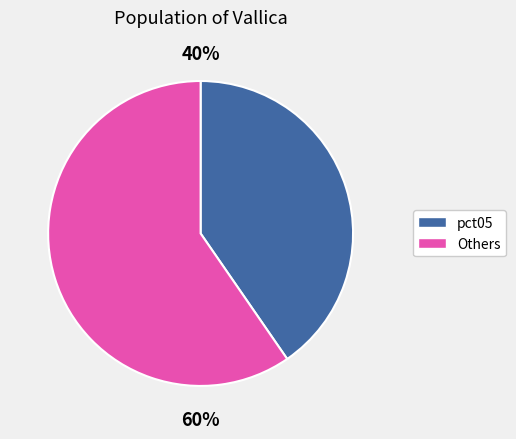

To the nearest percent, what is the average slice percentage?

50%